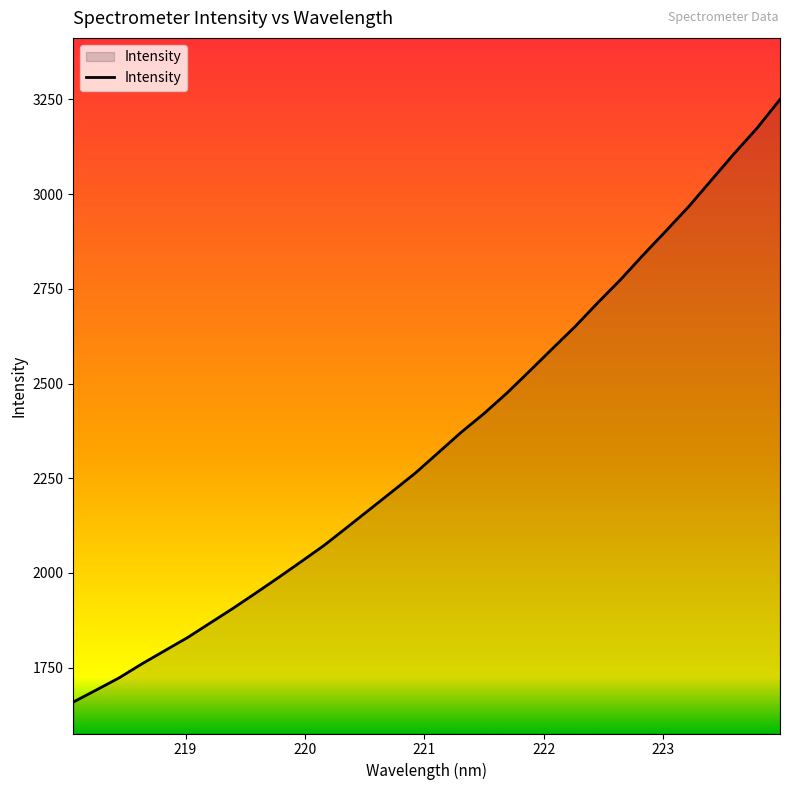

What is the maximum value shown in the chart?

3249.6